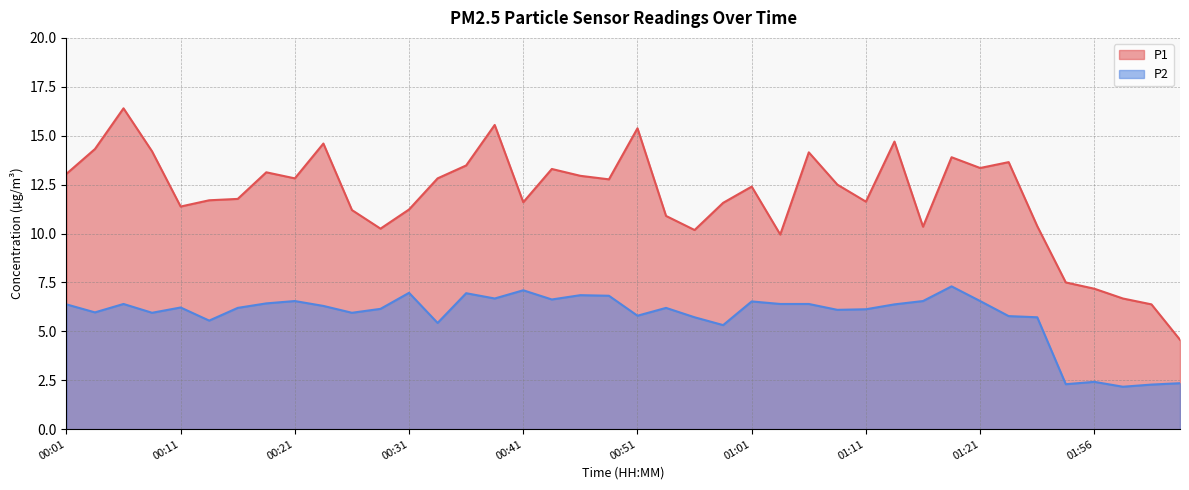

What is the sum of the P1 values at 00:39 and 02:03?

20.1